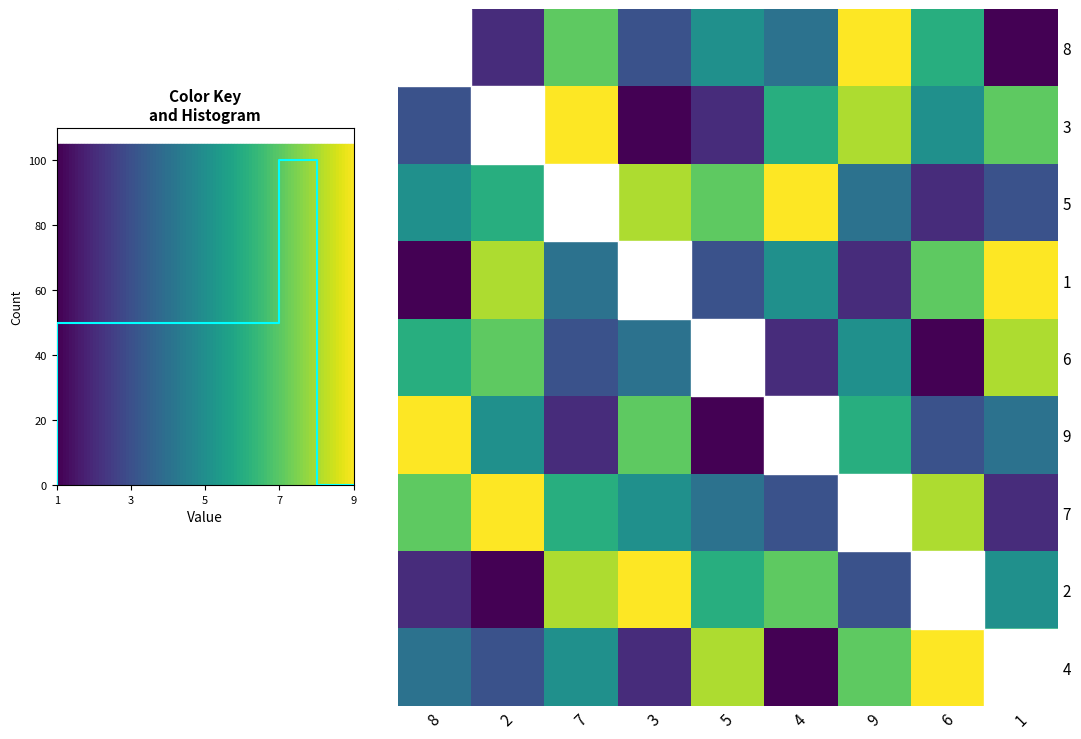

What is the approximate value of 2 at 6?

4